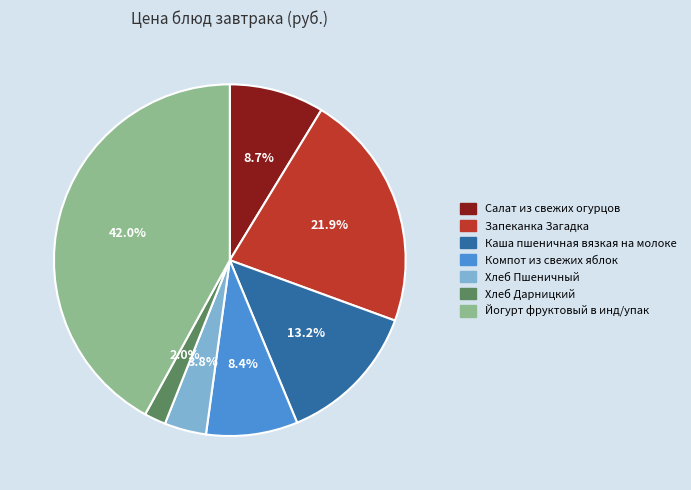

How many segments does this pie chart have?

7